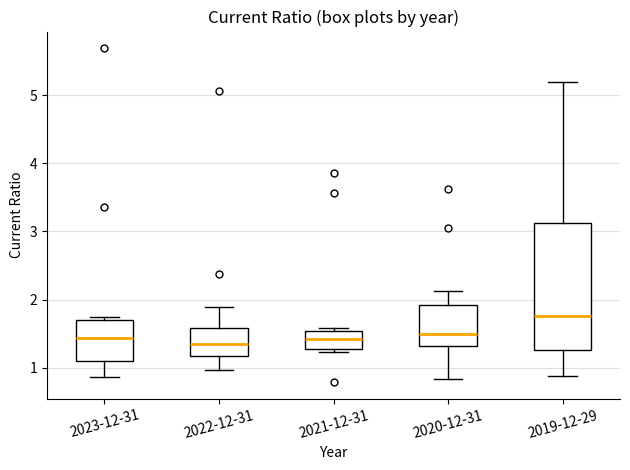

Reading left to right, transcribe this box plot: for each box, give where its median line is, the range the box spans, and where its two whiskers end, as read against the y-axis. The values are not printed on the chart, so give them approximately, as read against the axis.

2023-12-31: median 1.4, box 1.1 to 1.7, whiskers 0.9 to 1.8
2022-12-31: median 1.4, box 1.2 to 1.6, whiskers 1.0 to 1.9
2021-12-31: median 1.4, box 1.3 to 1.5, whiskers 1.2 to 1.6
2020-12-31: median 1.5, box 1.3 to 1.9, whiskers 0.8 to 2.1
2019-12-29: median 1.8, box 1.3 to 3.1, whiskers 0.9 to 5.2